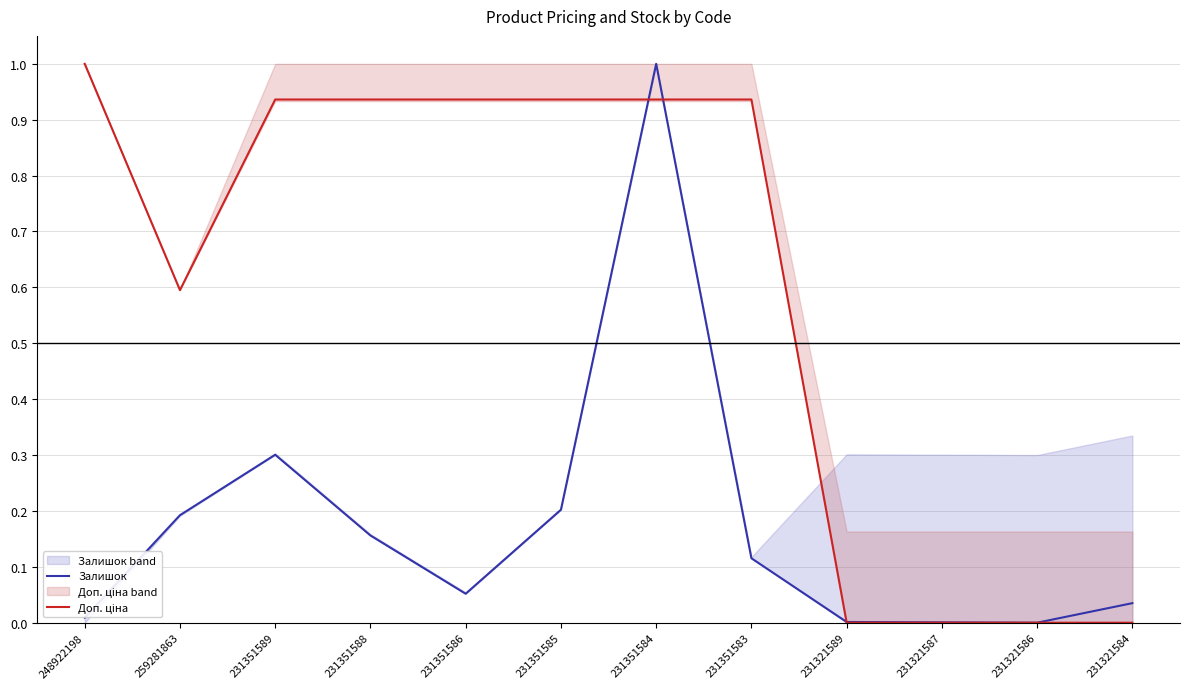

After their last crossing, which series has the higher values: Доп. ціна or Залишок?

Залишок